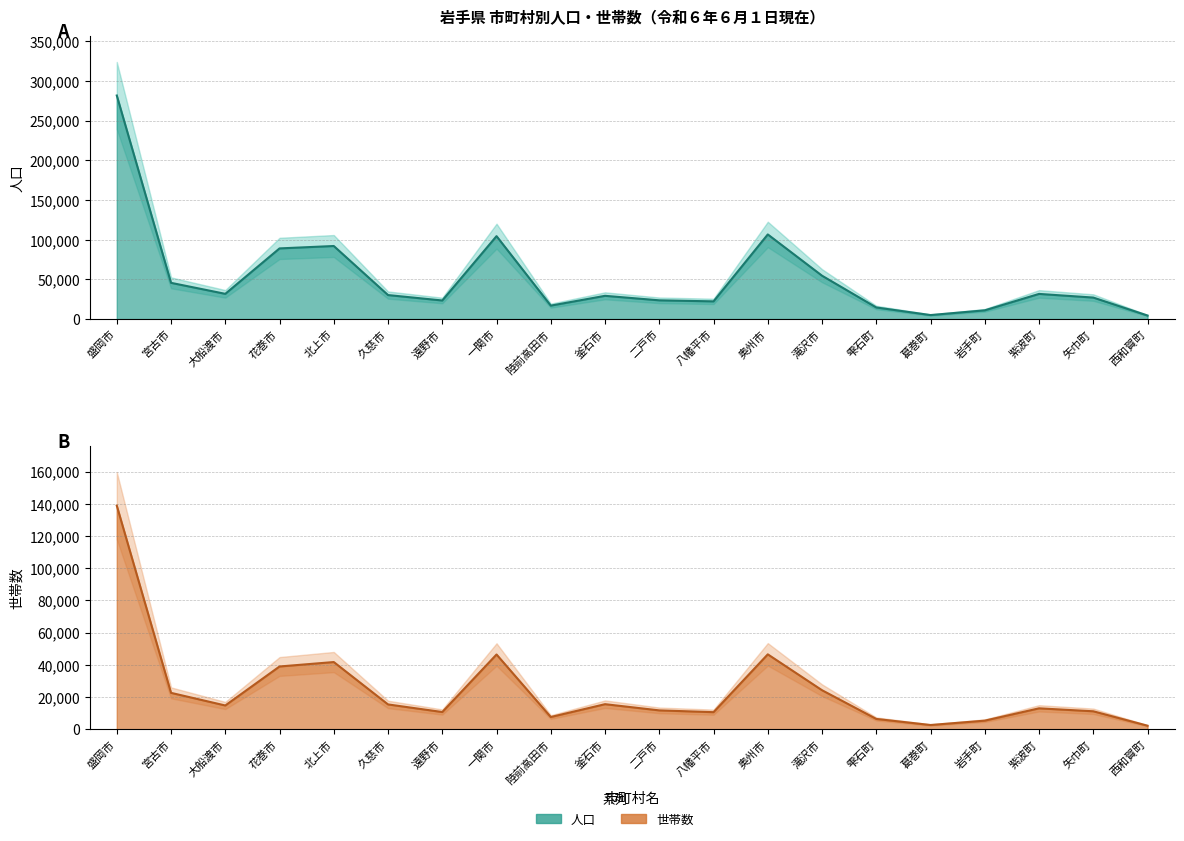

What is the label of the 4th point from the left?

花巻市